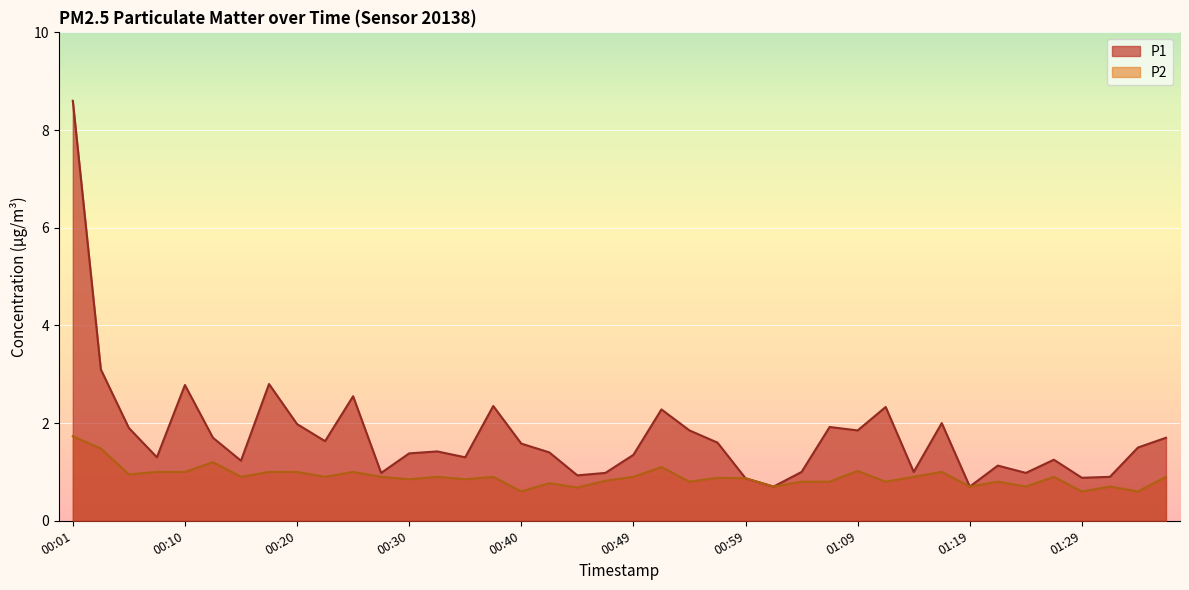

True or false: P1 and P2 cross at least once.

False